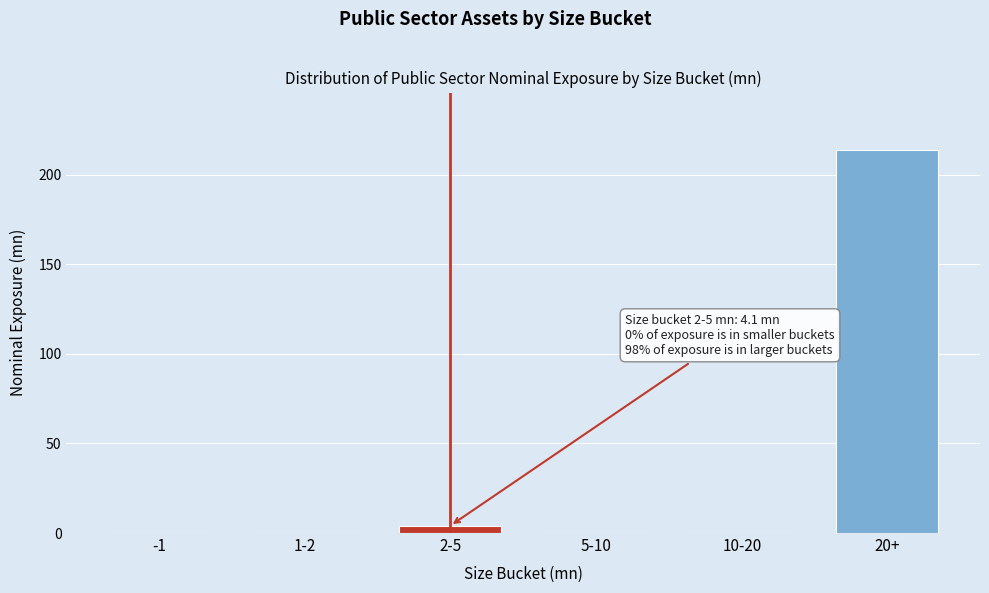

Reading left to right, list all the values displayed in this chart.

-1=0.0	1-2=0.0	2-5=4.1	5-10=0.0	10-20=0.0	20+=213.7